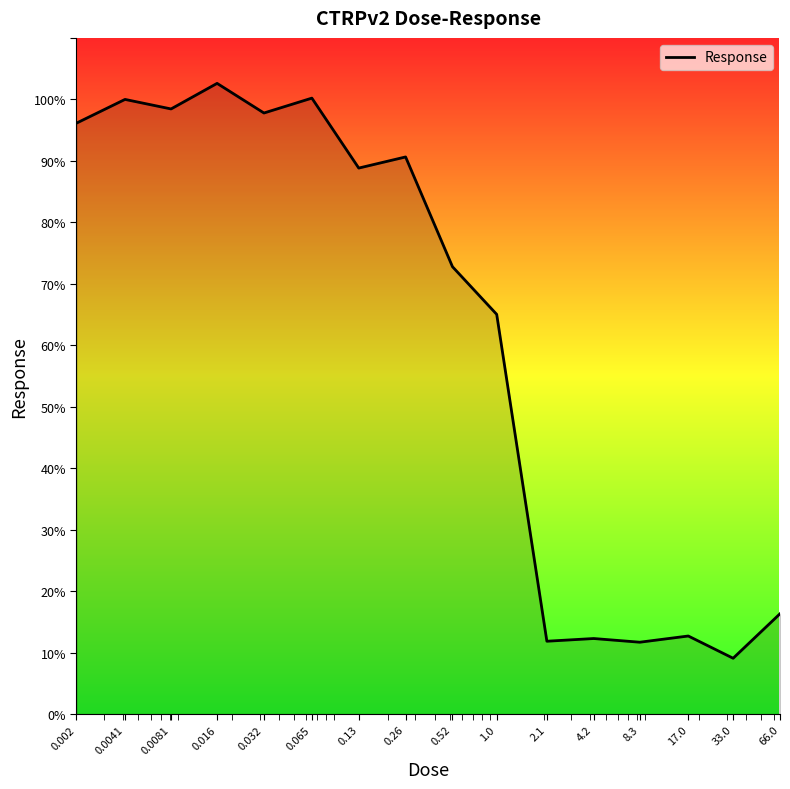

What is the difference between the maximum and minimum values?

93.5